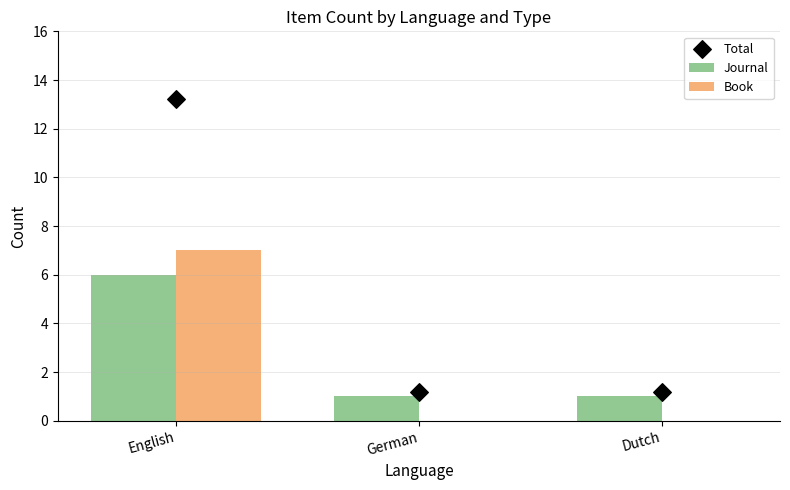

Which series has the largest Y range (max minus min)?

Total